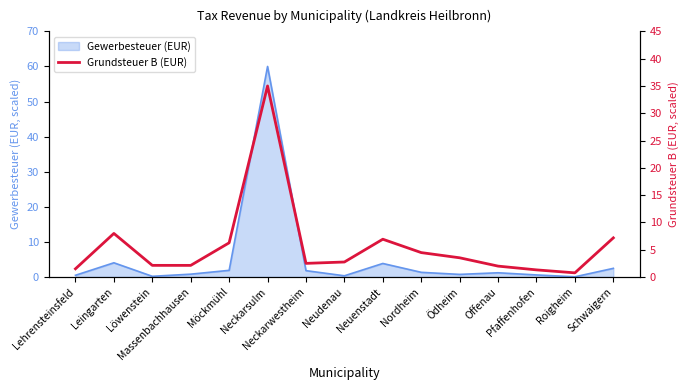

Read the value at Schwaigern.

7.2